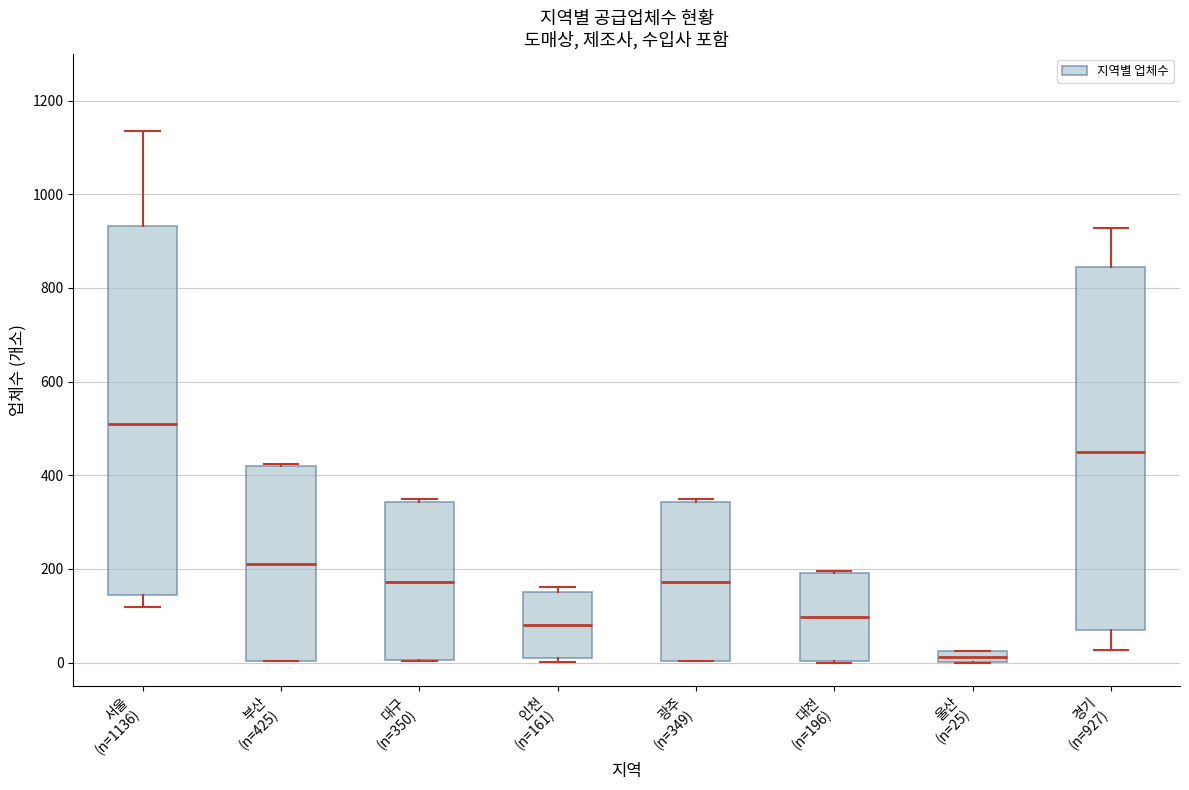

Where does the median line of the box for 부산 (n=425) sit on the y-axis? The values are not printed on the chart, so give them approximately, as read against the axis.

220